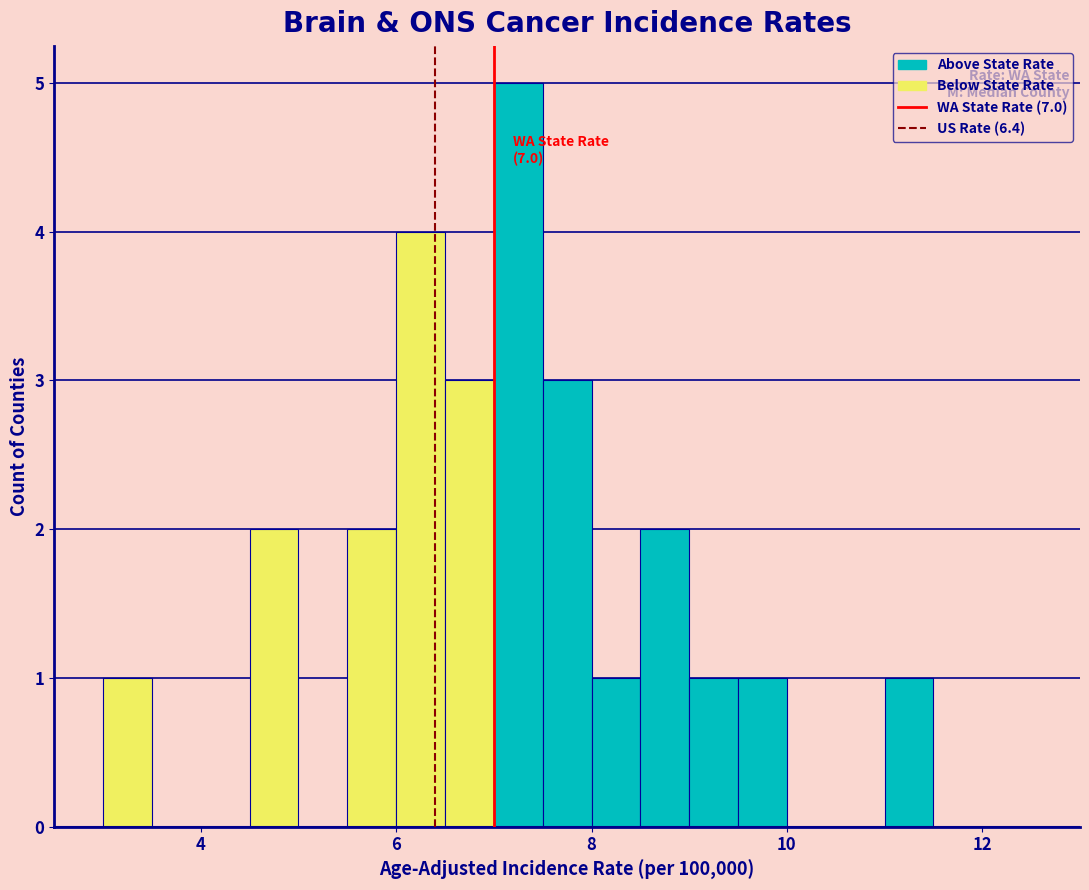

Read against the x-axis, roughly where is the centre of the tallest bar?

7.2